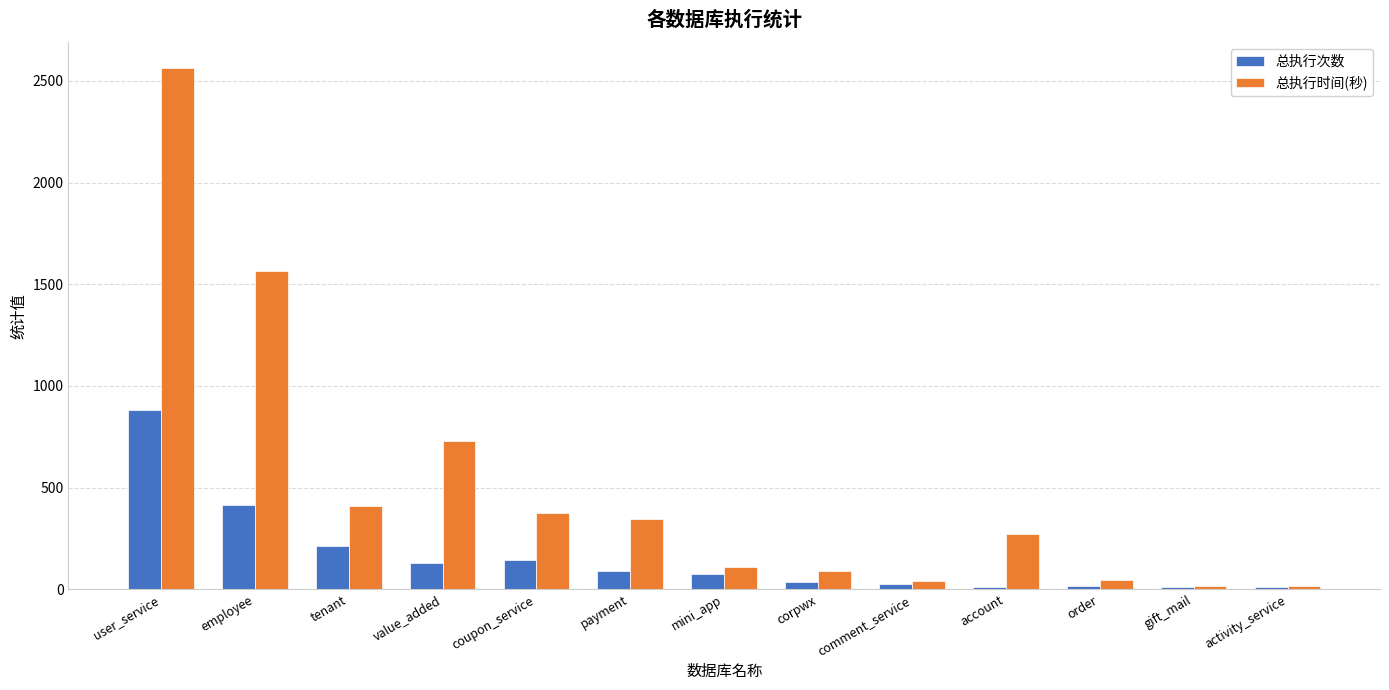

Which series changed the most between value_added and activity_service?

总执行时间(秒)